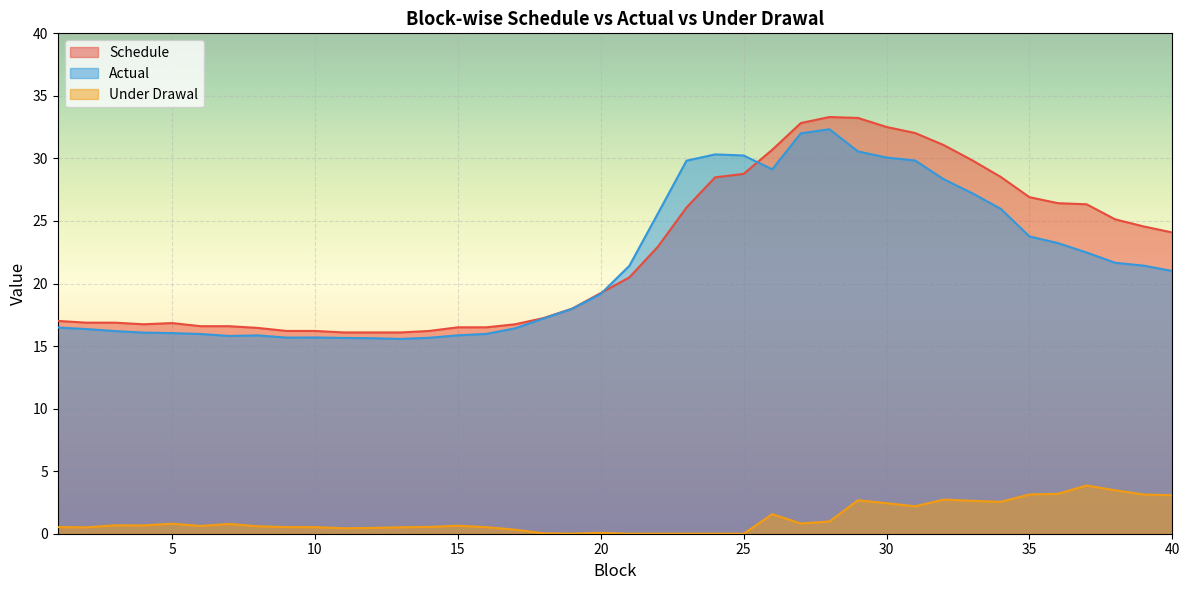

What is the sum of all Actual values?

861.7